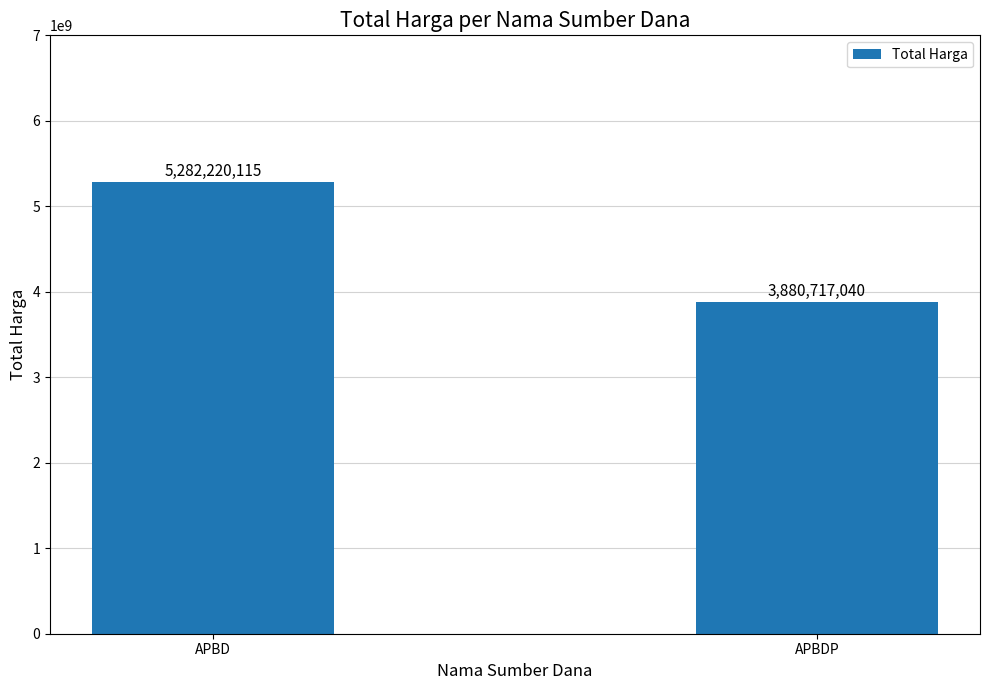

Reading left to right, what are all the values shown in this chart?

APBD=5282220115	APBDP=3880717040